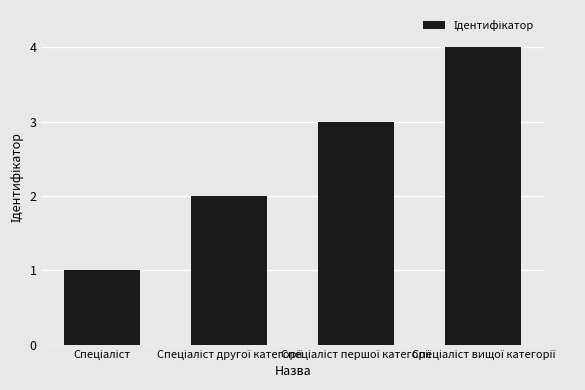

What is the sum of all values?

10